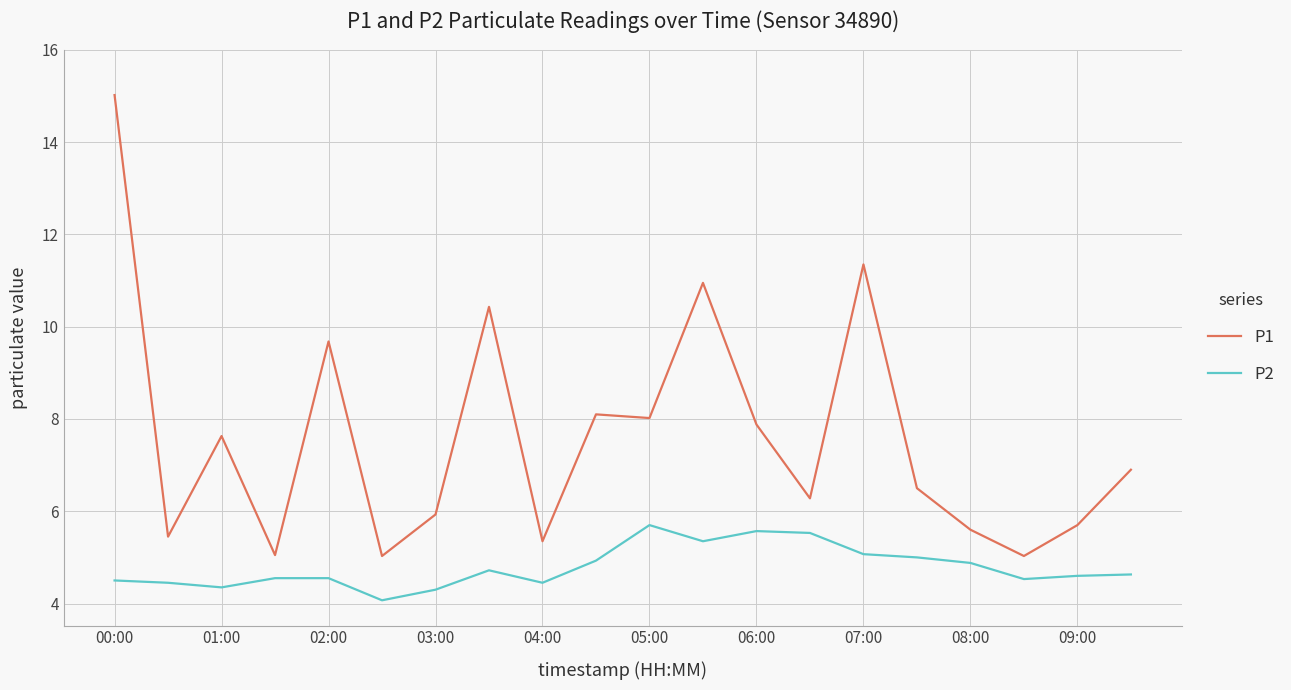

Rank the series by their average value, from highest to lowest.

P1, P2